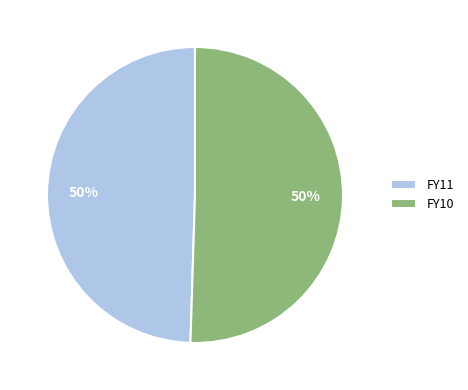

What is the ratio of the value at FY11 to the value at FY10?

1.0